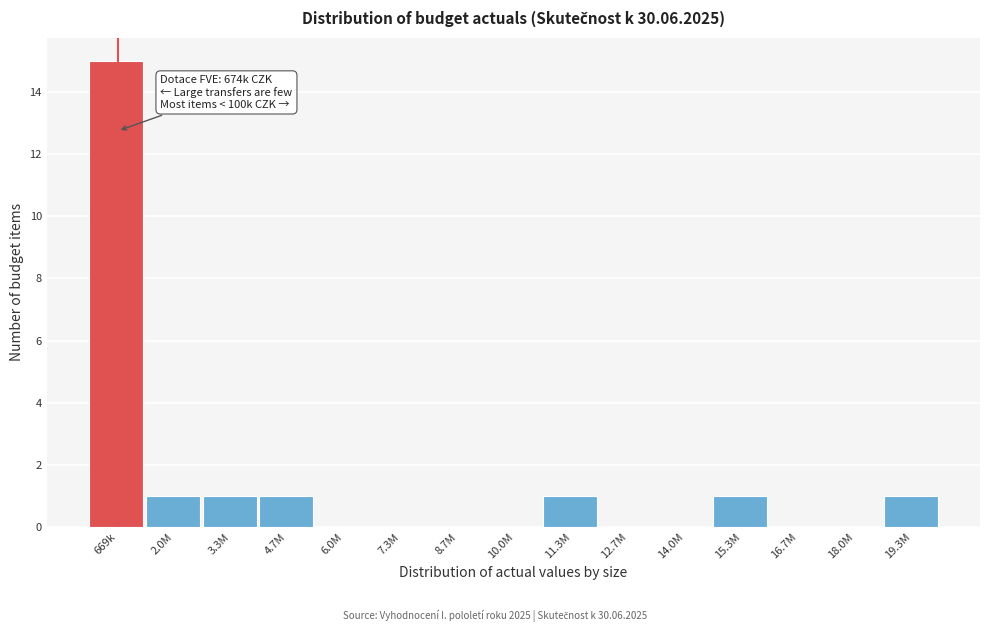

Reading right to left, list all the values displayed in this chart.

19.3M=1	18.0M=0	16.7M=0	15.3M=1	14.0M=0	12.7M=0	11.3M=1	10.0M=0	8.7M=0	7.3M=0	6.0M=0	4.7M=1	3.3M=1	2.0M=1	669k=15